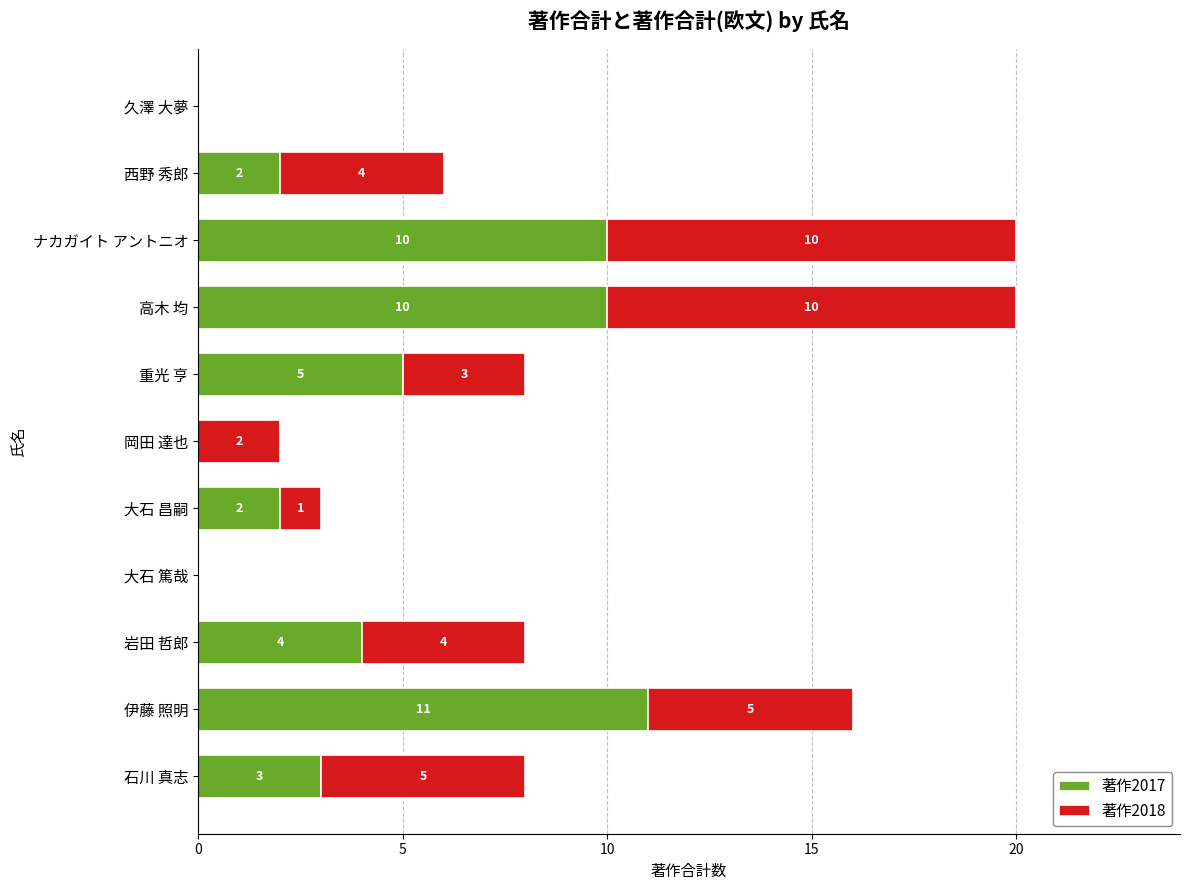

Which category has the highest value in the 著作2017 series?

伊藤 照明